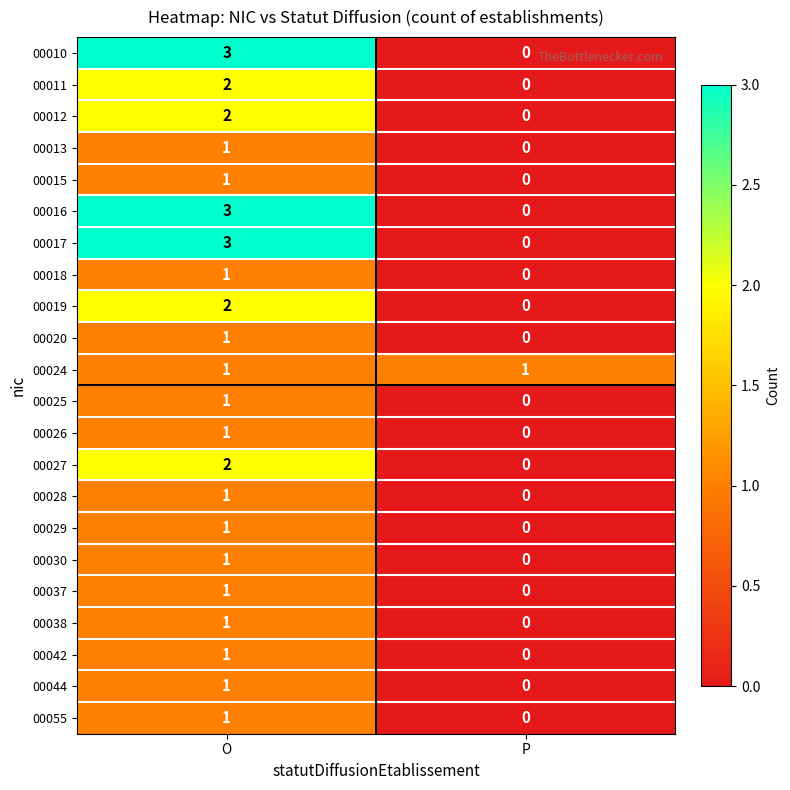

What is the total value across all series at O?

32